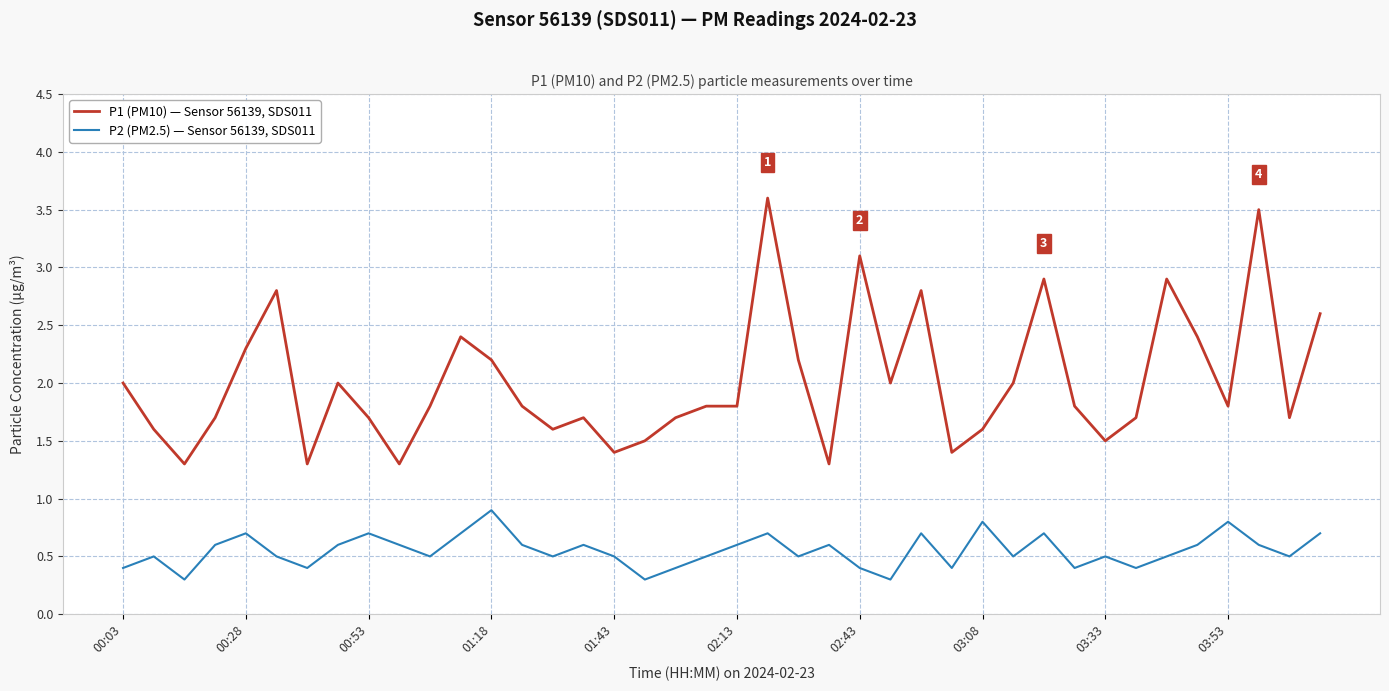

List the series in order of their overall mean, highest first.

P1 (PM10) — Sensor 56139, SDS011, P2 (PM2.5) — Sensor 56139, SDS011